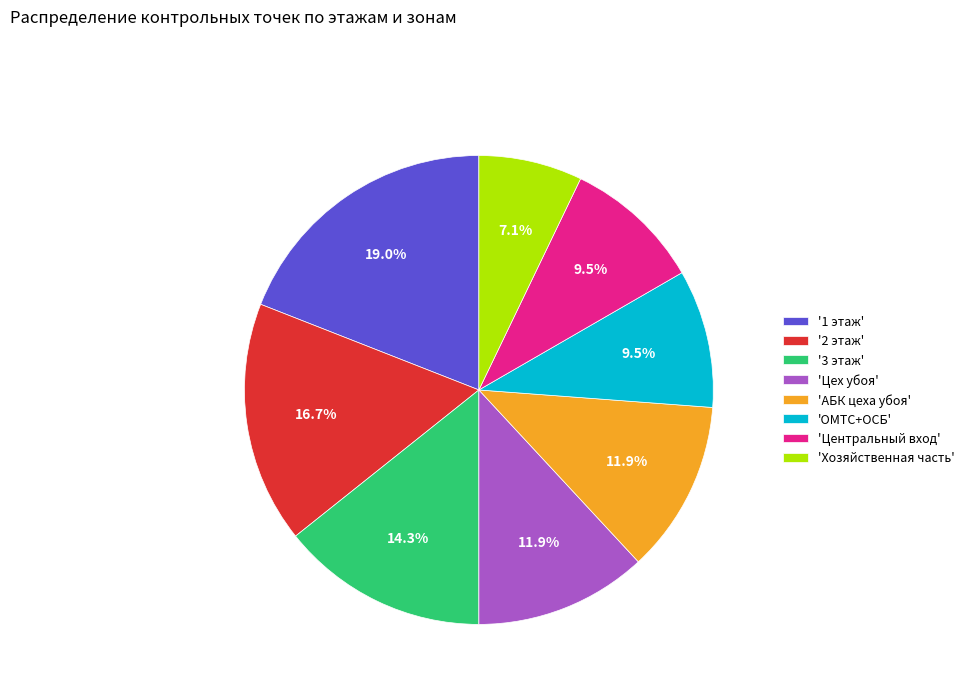

To the nearest percent, what is the difference between the largest and smallest slice percentages?

12%